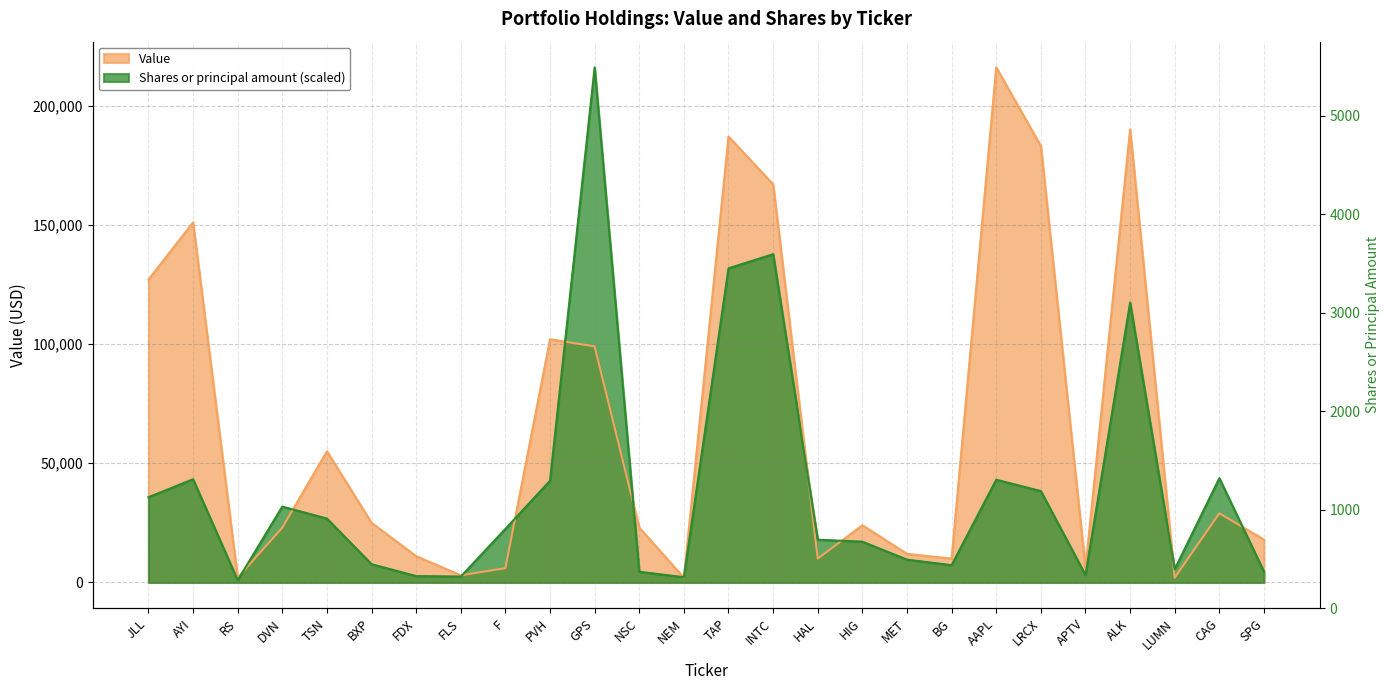

Reading right to left, extract all data points from this chart.

Value: 18000.0	29000.0	2000.0	190000.0	6000.0	183000.0	216000.0	10000.0	12000.0	24000.0	10000.0	167000.0	187000.0	2000.0	23000.0	99000.0	102000.0	6000.0	3000.0	11000.0	25000.0	55000.0	23000.0	2000.0	151000.0	127000.0
Shares or principal amount: 4533.7	43720.4	5558.7	117323.6	3114.4	38319.4	43089.6	7253.9	9579.9	17109.7	17937.6	137666.0	131752.5	2207.7	4494.3	216000.0	42656.0	22471.3	2483.7	2680.8	7648.1	26807.8	31814.6	946.2	43286.7	35756.9